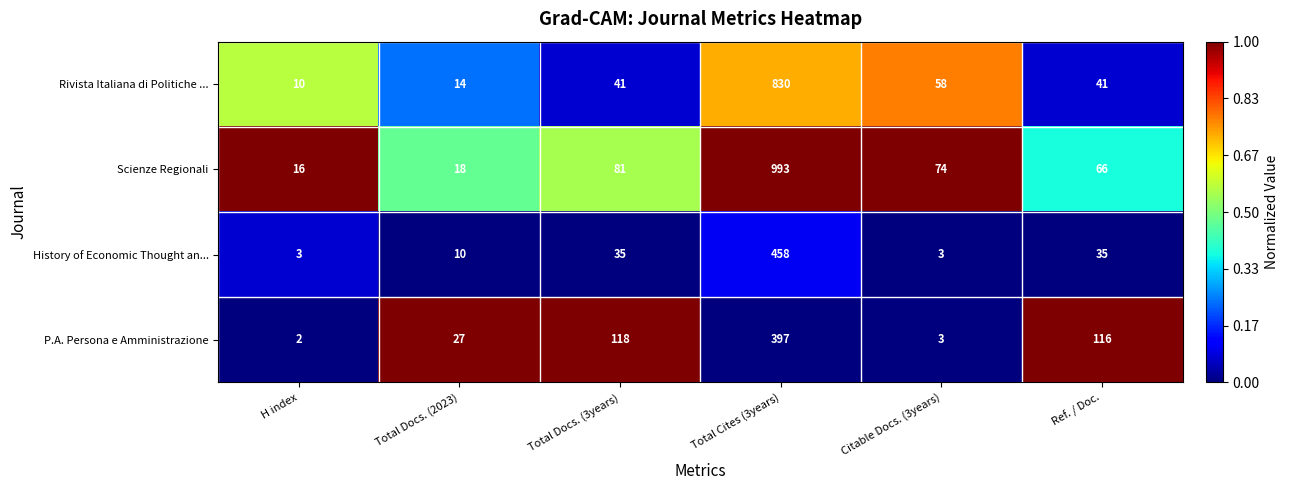

What is the difference between the highest and lowest values at Citable Docs. (3years)?

71